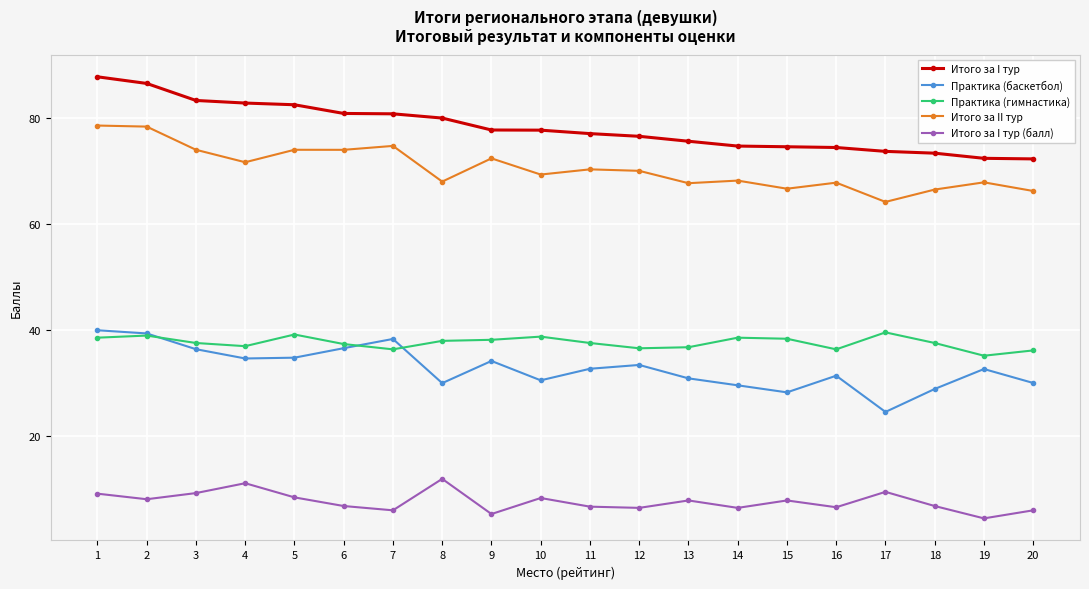

What is the value of the Практика (баскетбол) point at the 17th from the left?

24.6